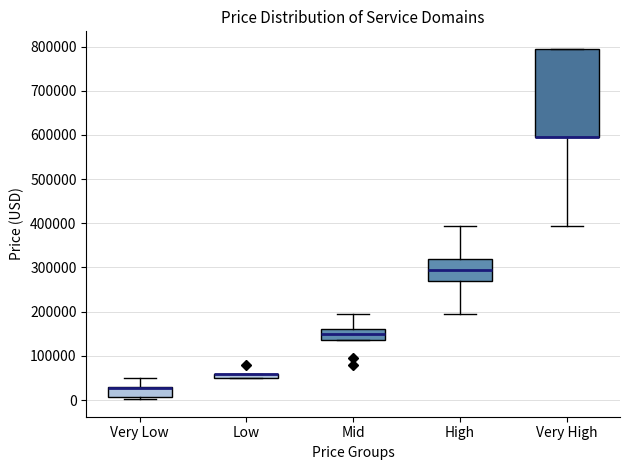

Where is the lower edge of the box for Very High on the y-axis? The values are not printed on the chart, so give them approximately, as read against the axis.

590000